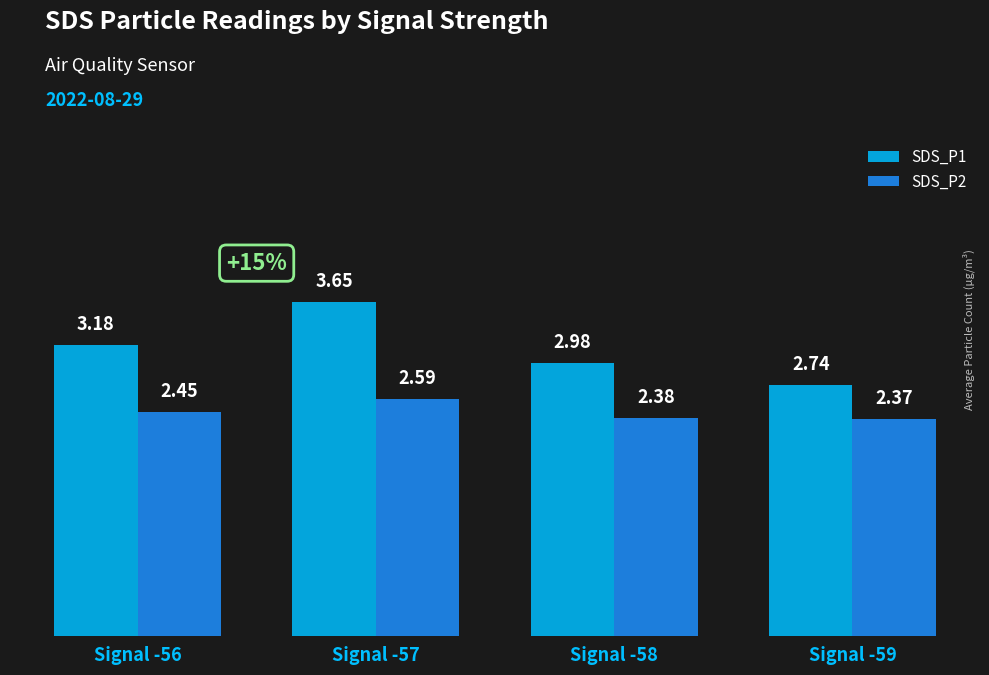

True or false: SDS_P2 has a value of 3.8 at Signal -57.

False